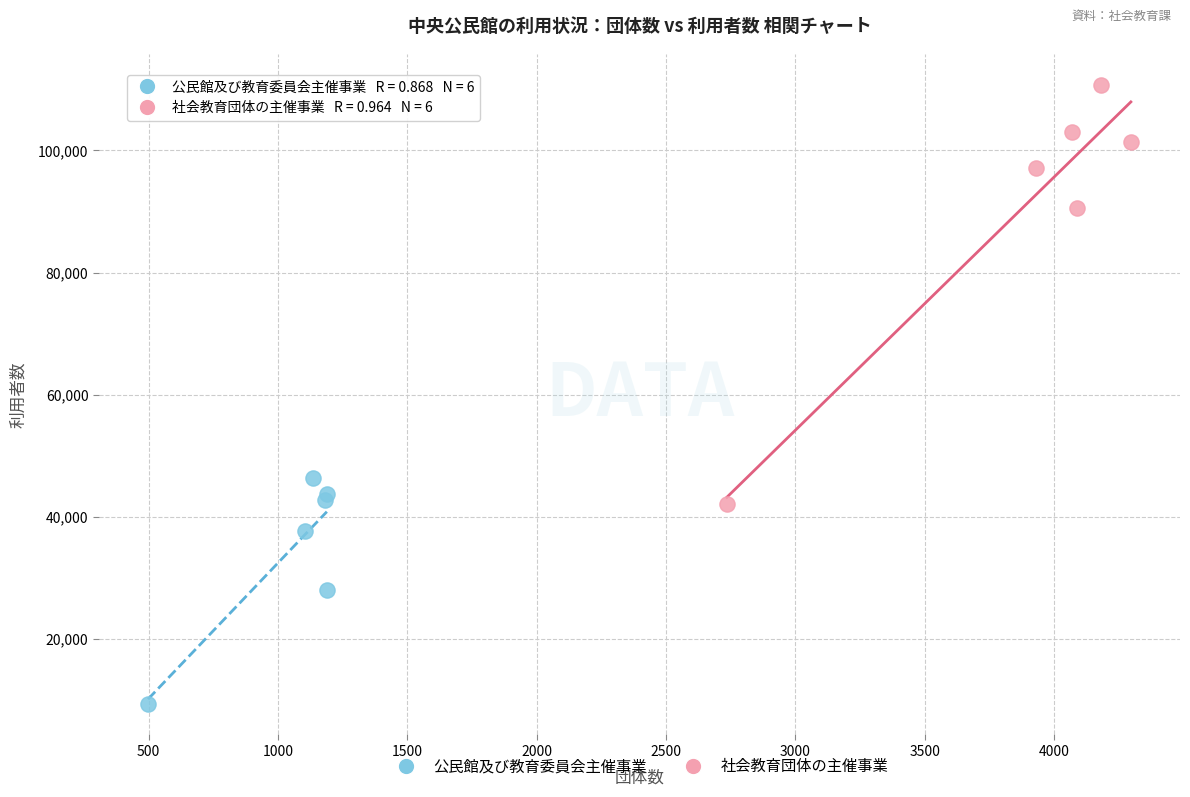

Which series reaches the maximum Y coordinate?

社会教育団体の主催事業